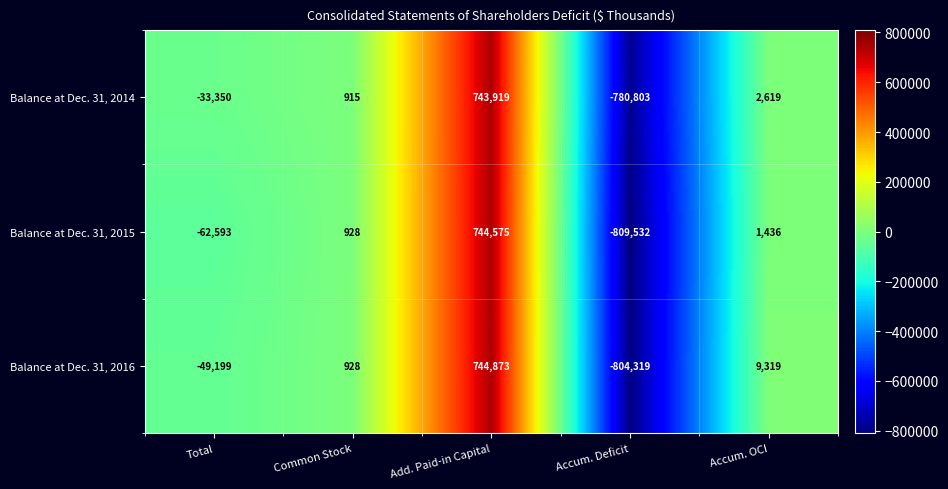

Rank the series by their maximum value, from lowest to highest.

Balance at Dec. 31, 2014, Balance at Dec. 31, 2015, Balance at Dec. 31, 2016